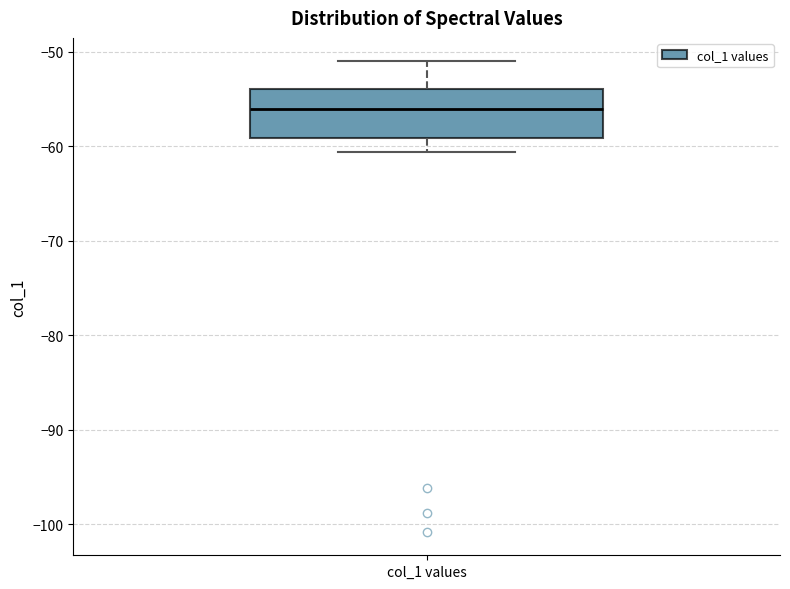

Transcribe this box plot: give where the median line is, the range the box spans, and where the two whiskers end, as read against the y-axis. The values are not printed on the chart, so give them approximately, as read against the axis.

median -56, box -59 to -54, whiskers -61 to -51